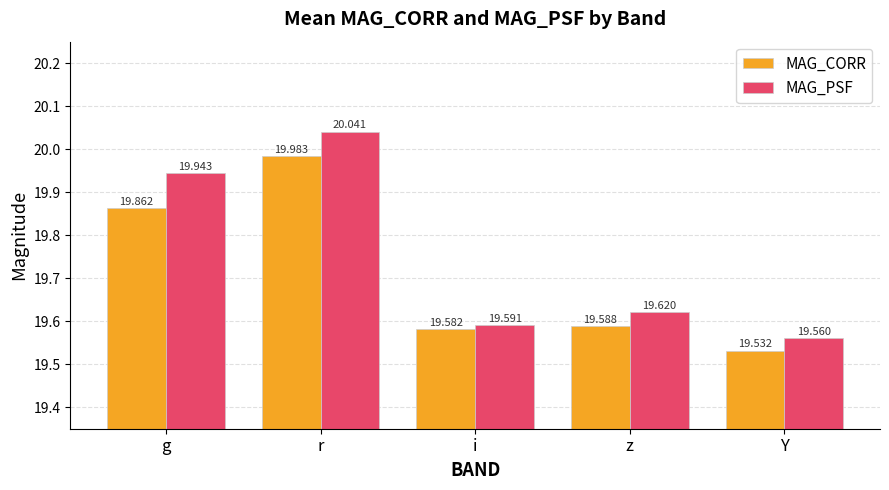

What is the lowest value of the MAG_CORR series?

19.5